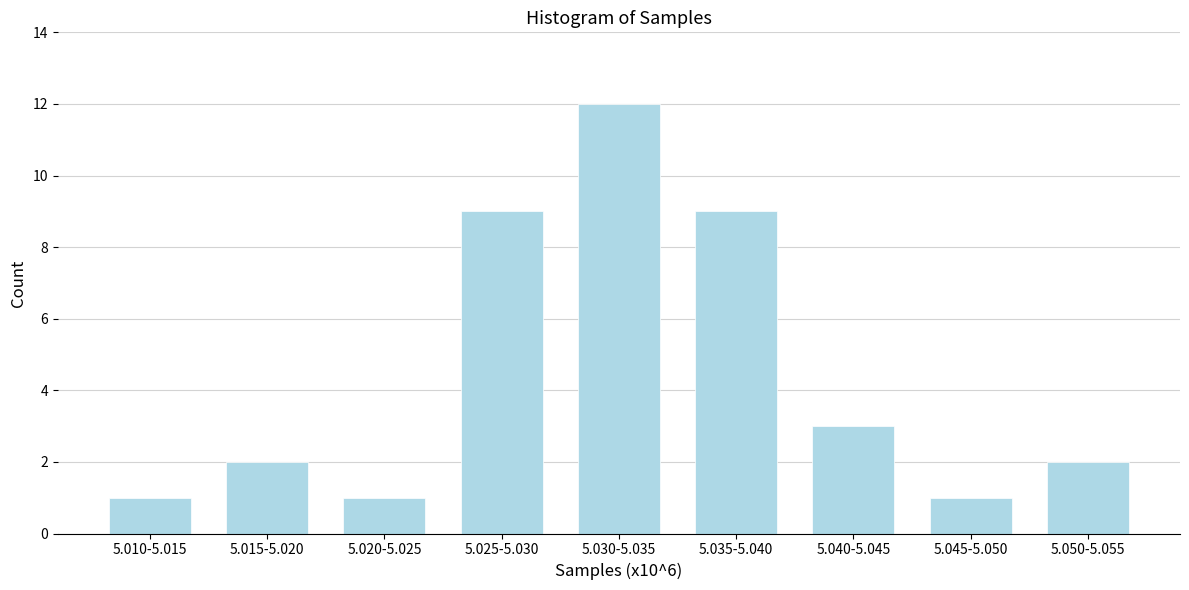

Reading left to right, transcribe all the data shown in this chart.

5.010-5.015=1	5.015-5.020=2	5.020-5.025=1	5.025-5.030=9	5.030-5.035=12	5.035-5.040=9	5.040-5.045=3	5.045-5.050=1	5.050-5.055=2